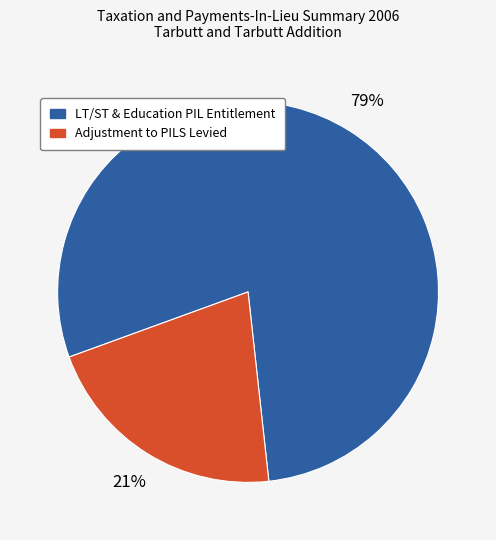

The LT/ST & Education PIL Entitlement slice represents 79% of the pie. True or false?

True